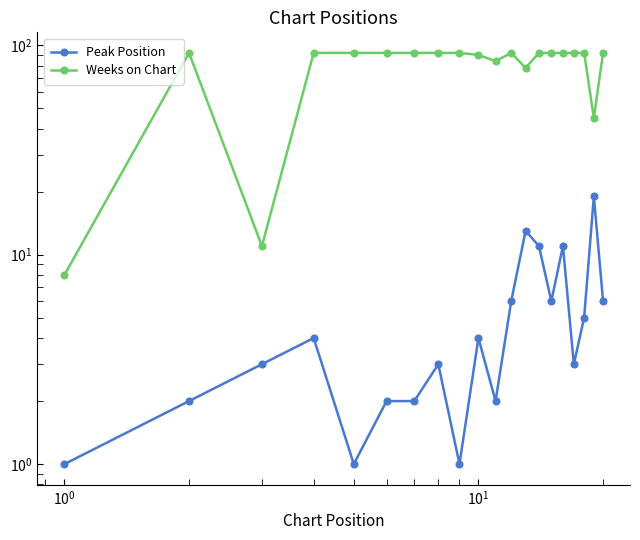

How many data points does each series have?

20